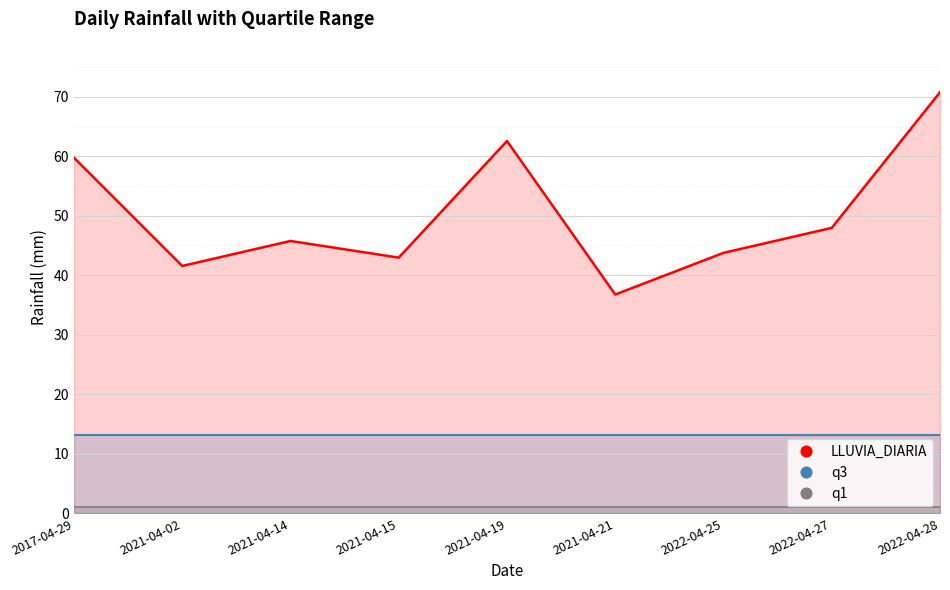

What is the lowest value of the LLUVIA_DIARIA series?

36.8